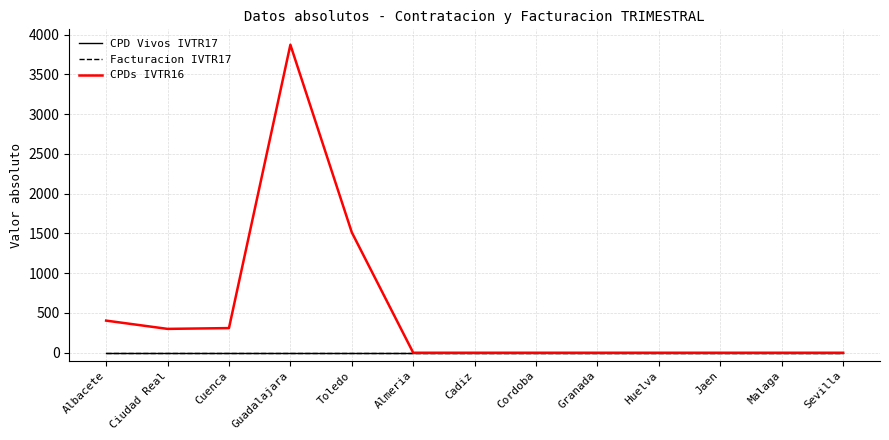

Is the value of Facturacion IVTR17 at Ciudad Real greater than the value of CPDs IVTR16 at Ciudad Real?

No